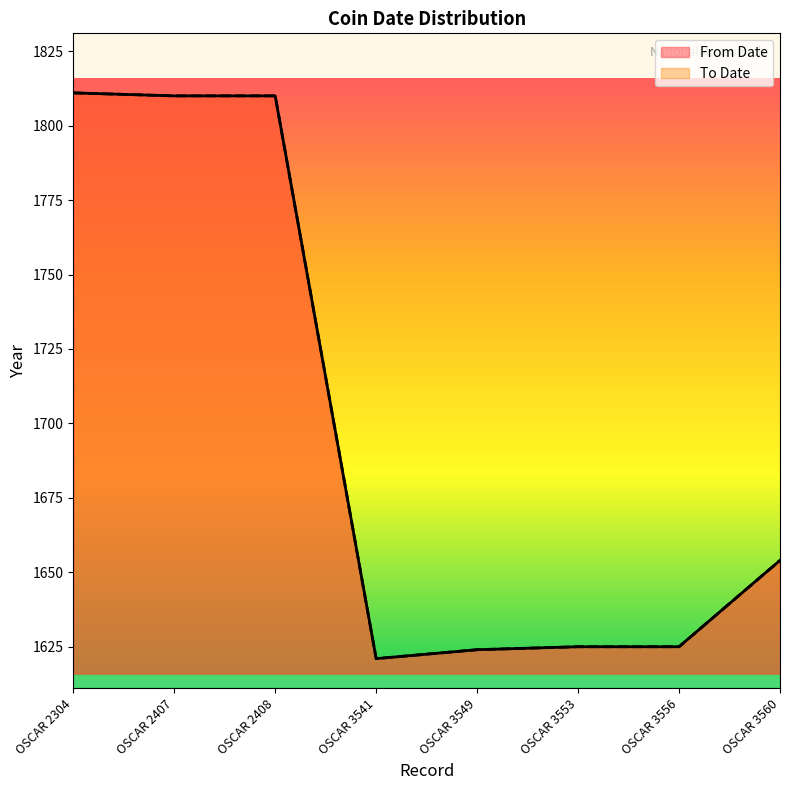

Where is the first local minimum for From Date?

OSCAR 3541